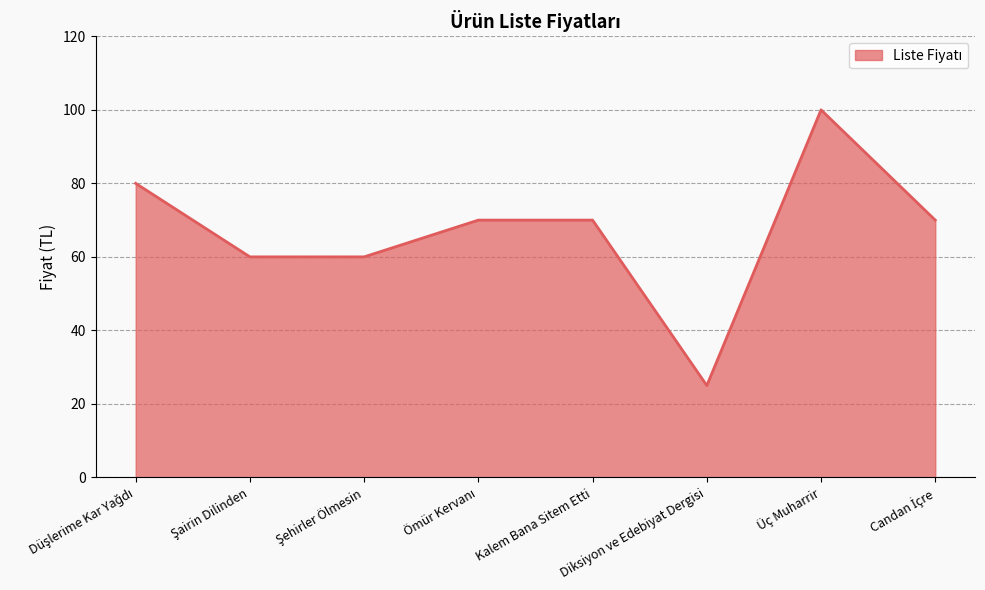

Which label corresponds to the largest value in the chart?

Üç Muharrir